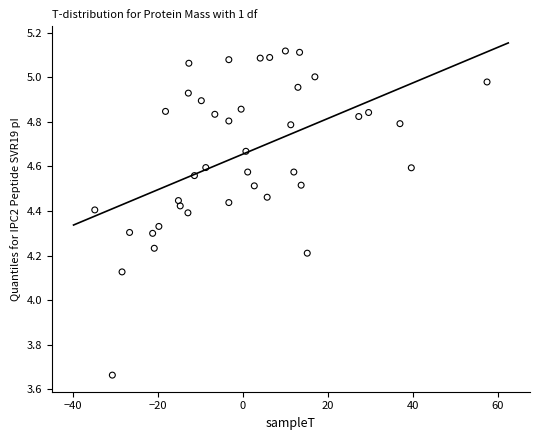

What is the range of X values (max minus min)?

92.4